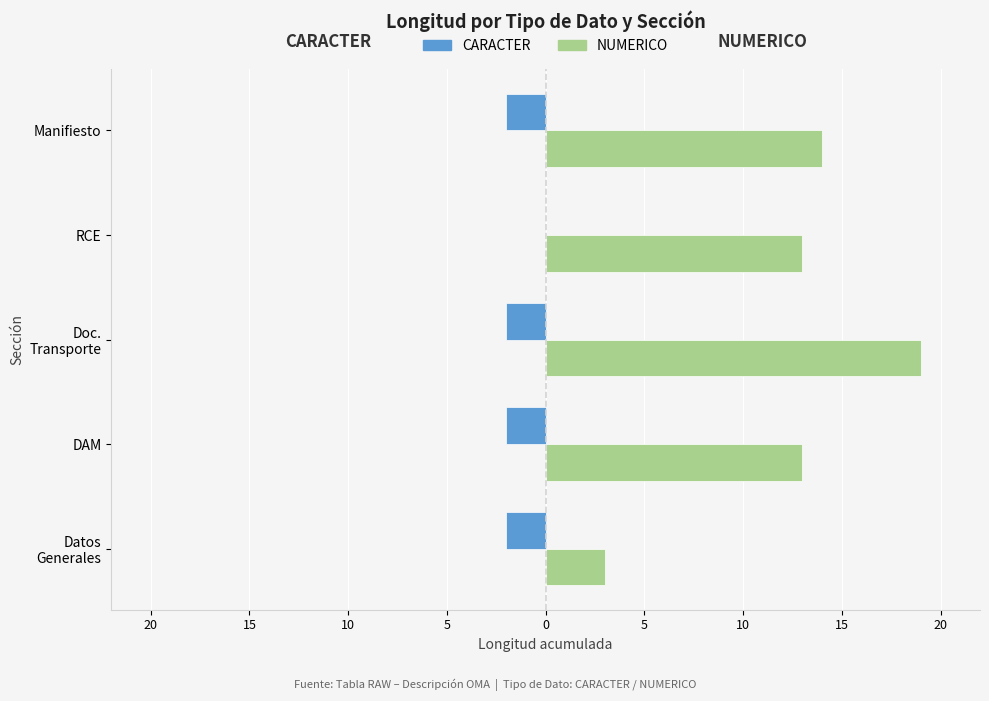

What are all the series names shown in the legend?

CARACTER, NUMERICO